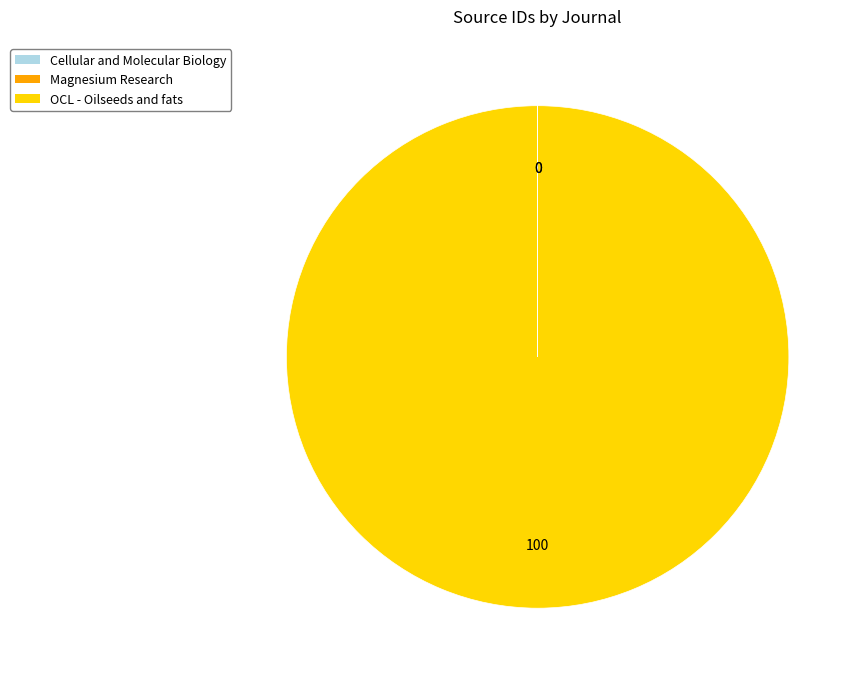

Does any single category account for the majority?

Yes